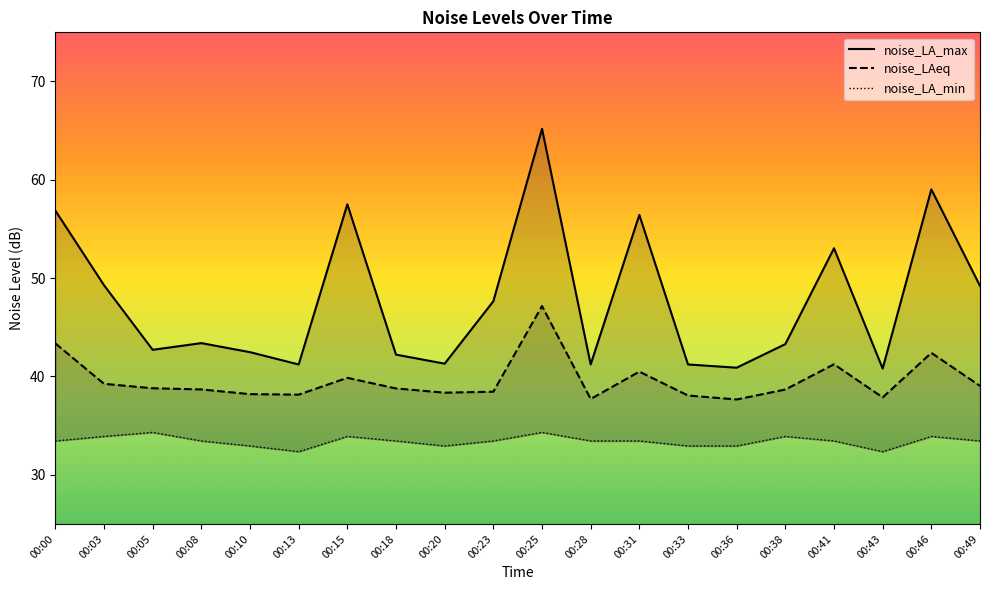

True or false: noise_LA_max and noise_LA_min intersect in this chart.

False